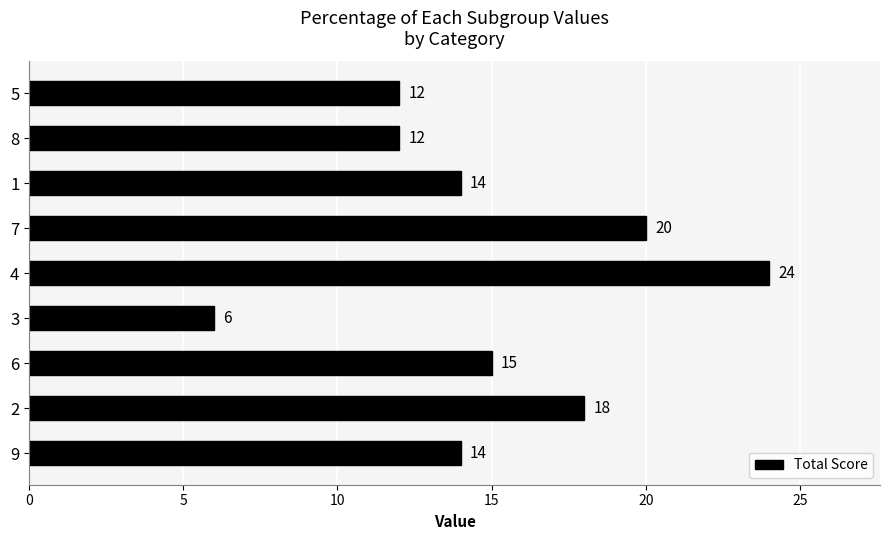

True or false: the data shows 20 at 7.

True